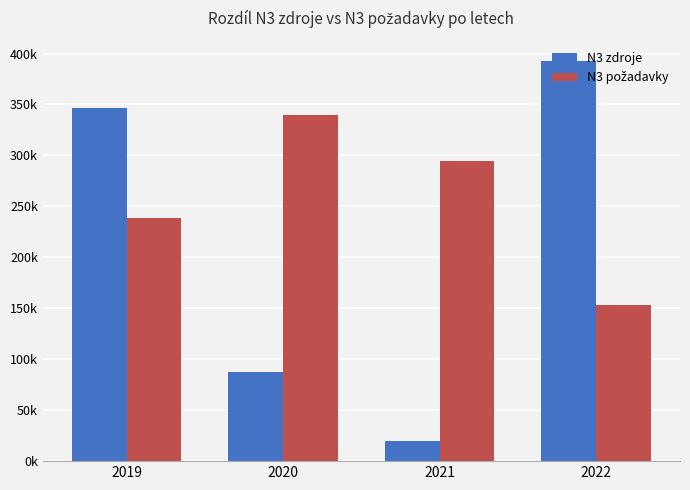

What is the difference between the maximum and minimum values in the N3 požadavky series?

186908